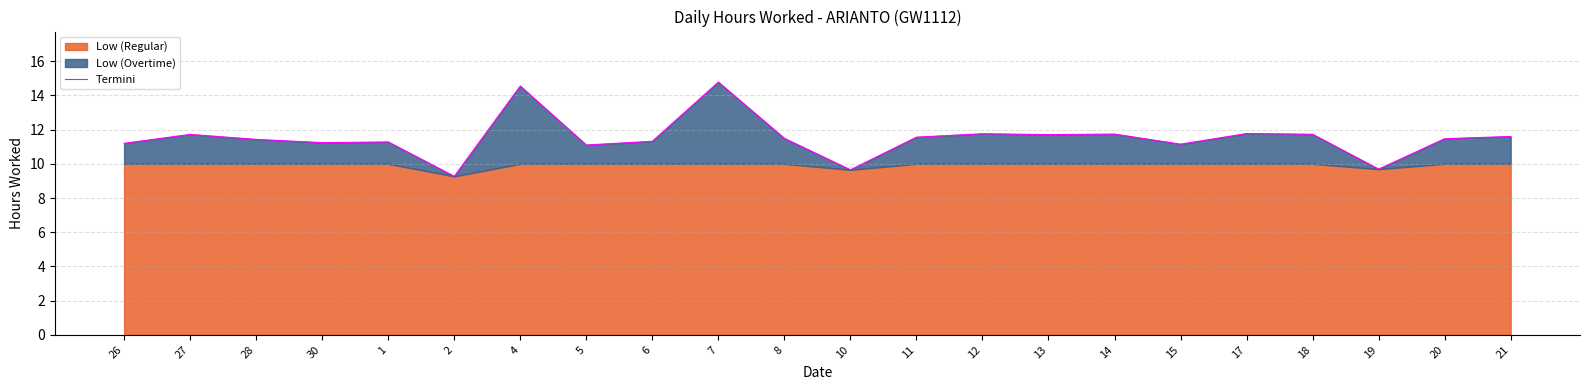

The Termini series shows 6.0 at 1. True or false?

False